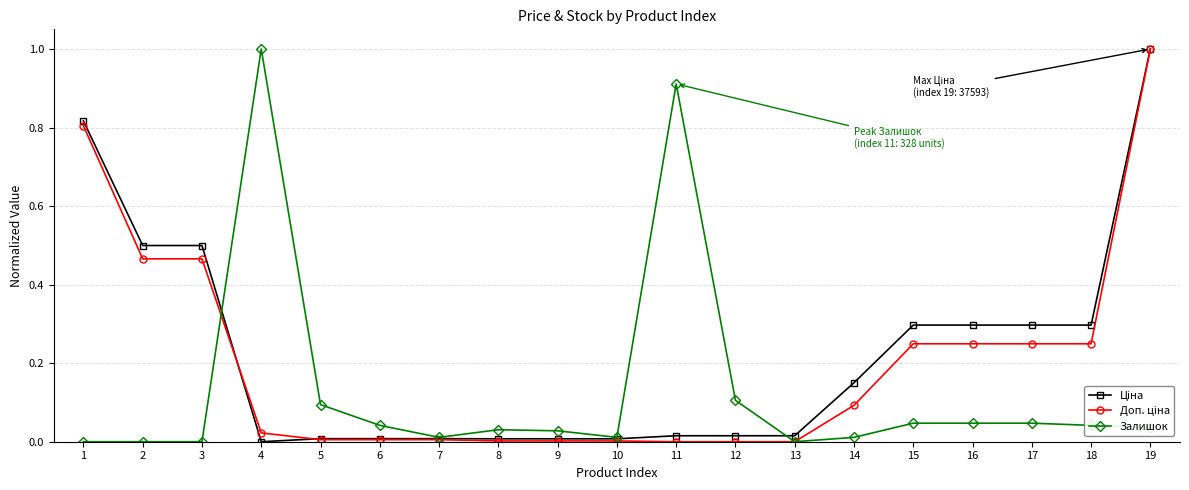

What is the difference between the maximum and minimum values in the Залишок series?

1.0